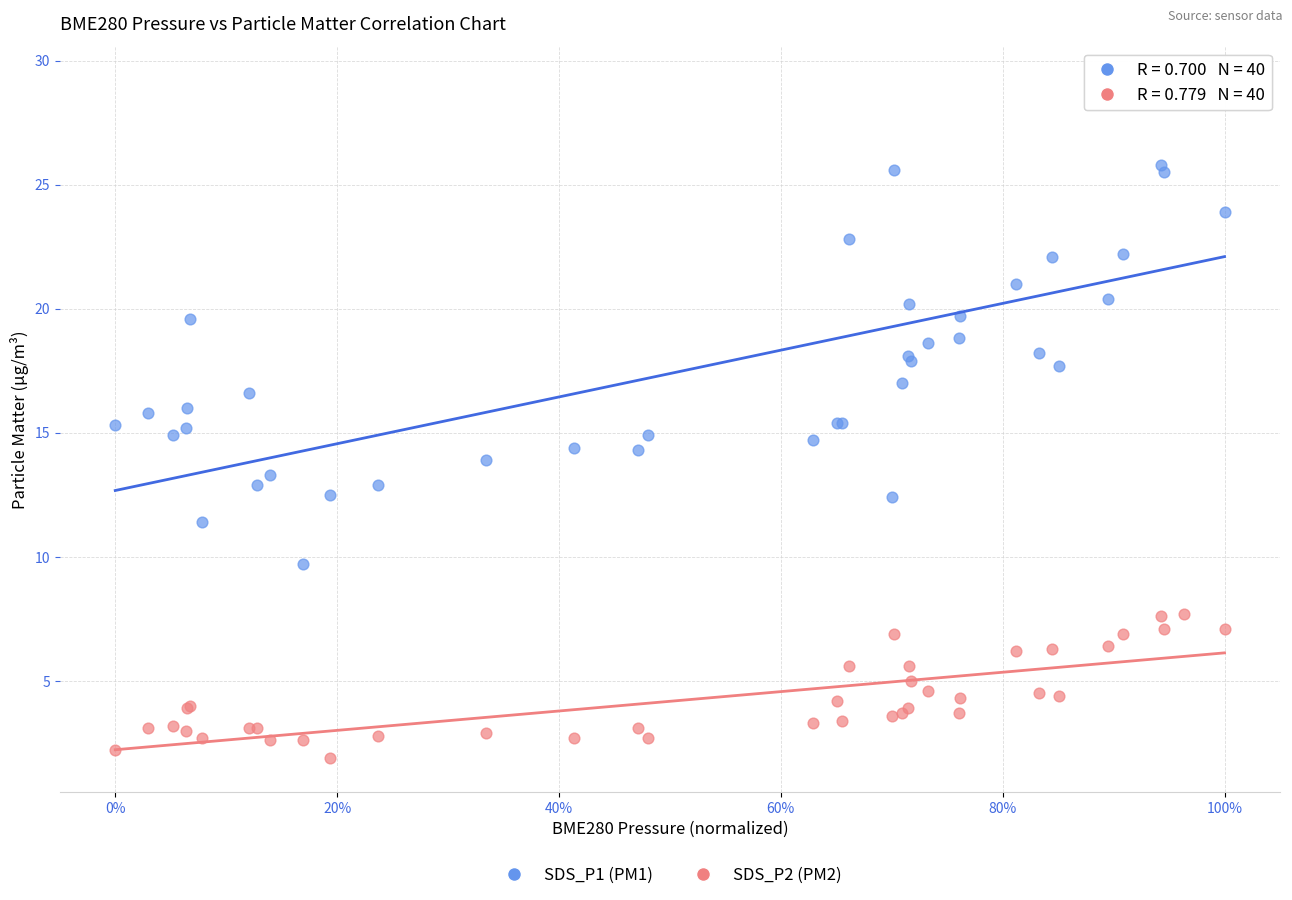

What is the X range (max minus min) for the scatter plot?

1.0